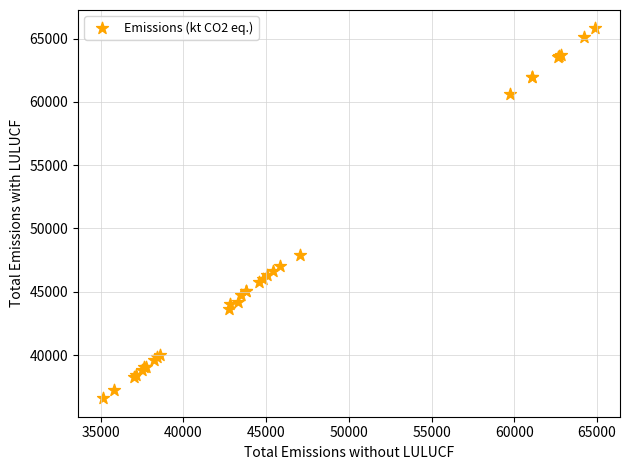

What Y value in the scatter plot is closest to 51190?

47907.9